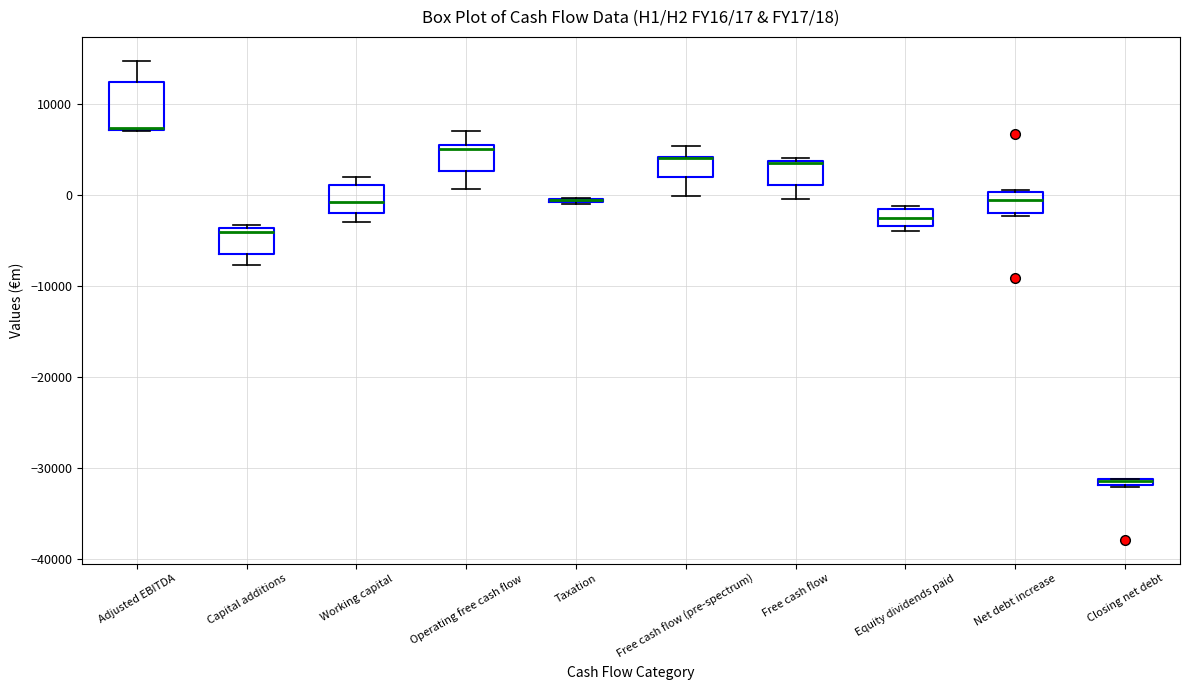

Which box is the tallest, from its lower edge to its upper edge?

Adjusted EBITDA